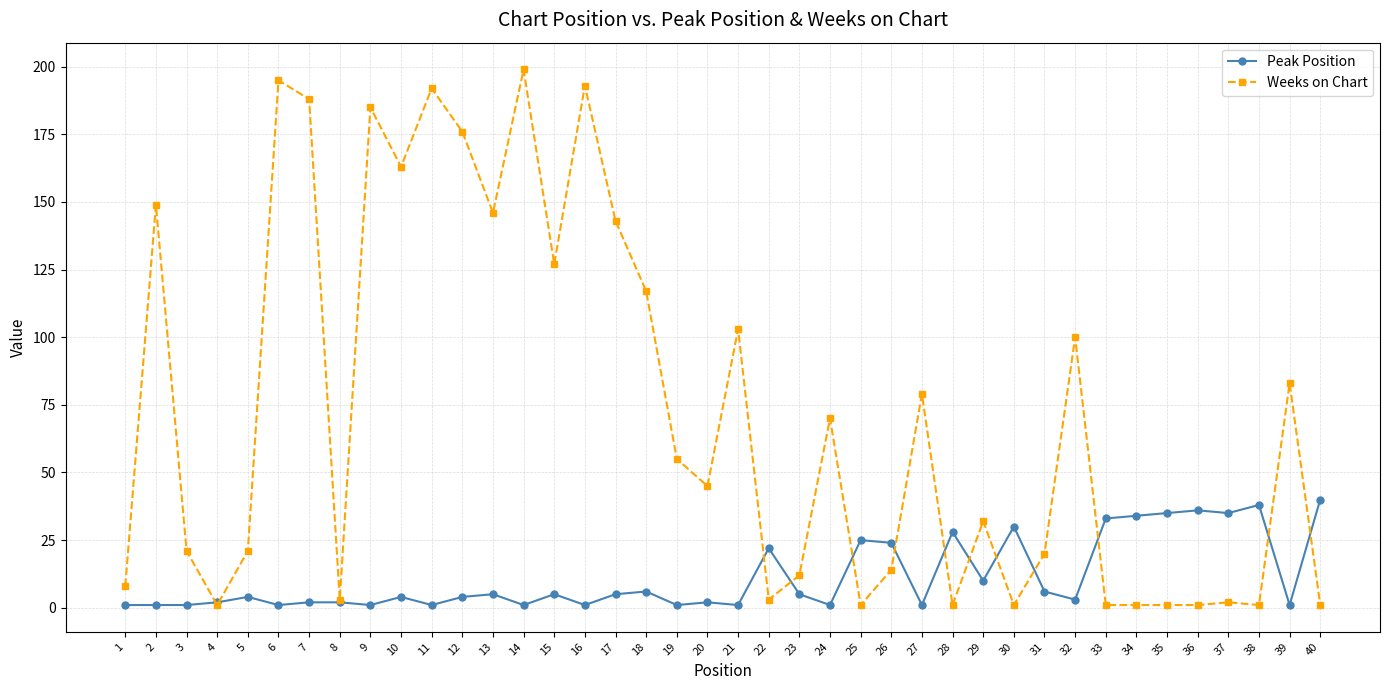

What is the difference between the Weeks on Chart values at 2 and 35?

148